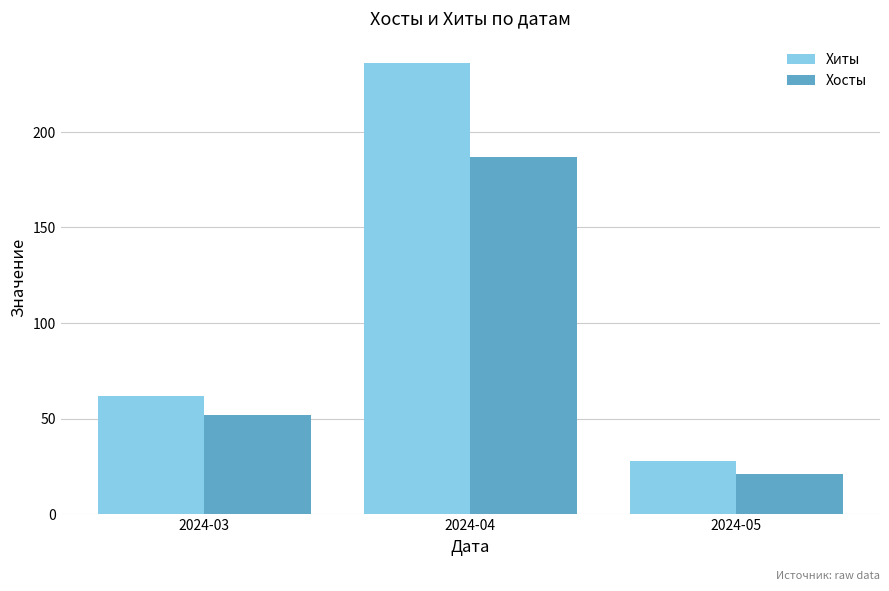

True or false: Хиты has a value of 62 at 2024-03.

True